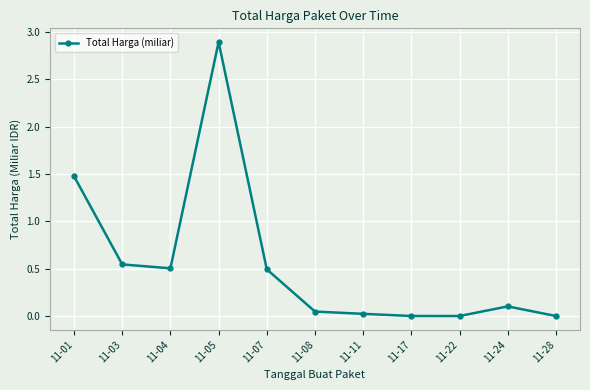

Which category has the highest value across all series?

11-05